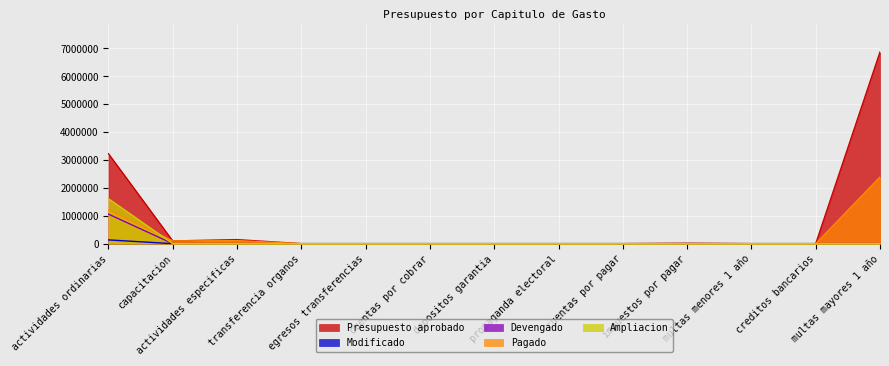

True or false: Pagado and Devengado intersect in this chart.

False